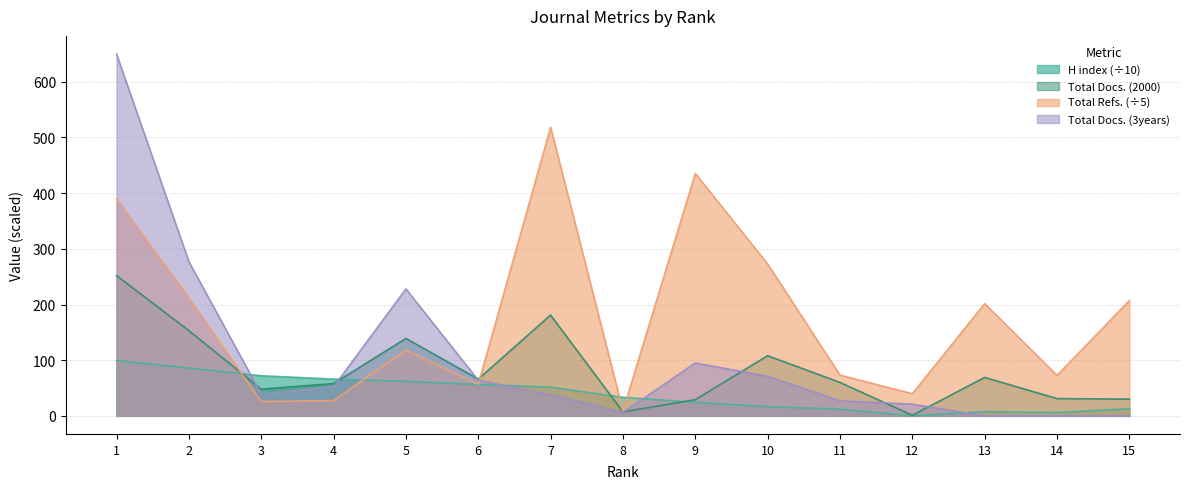

The H index series shows 14.5 at 9. True or false?

False